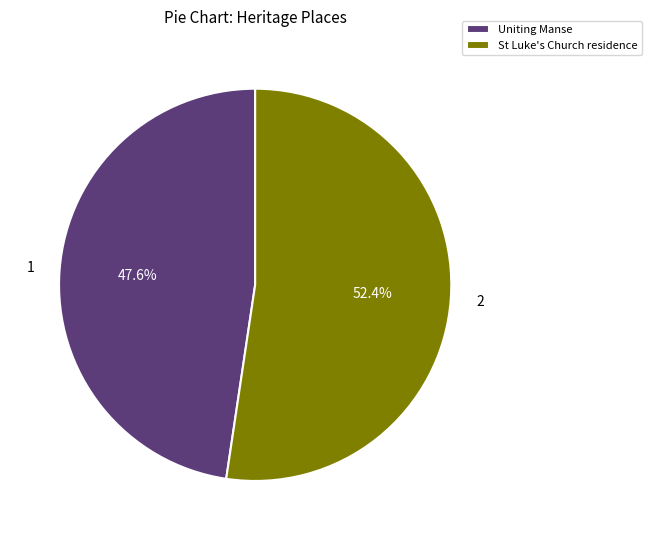

Rank the categories by value from lowest to highest.

Uniting Manse, St Luke's Church residence